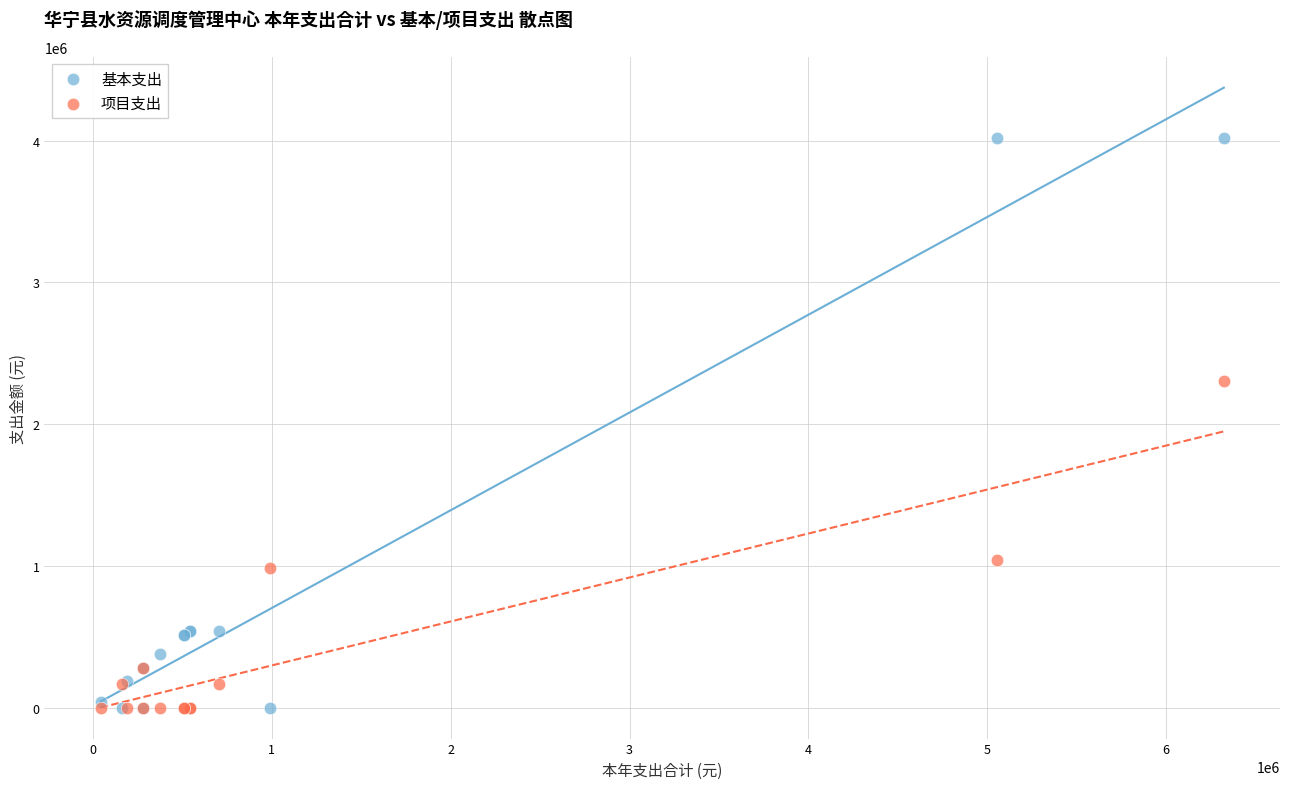

In the 项目支出 series, what Y value is closest to 1153409?

1038818.2